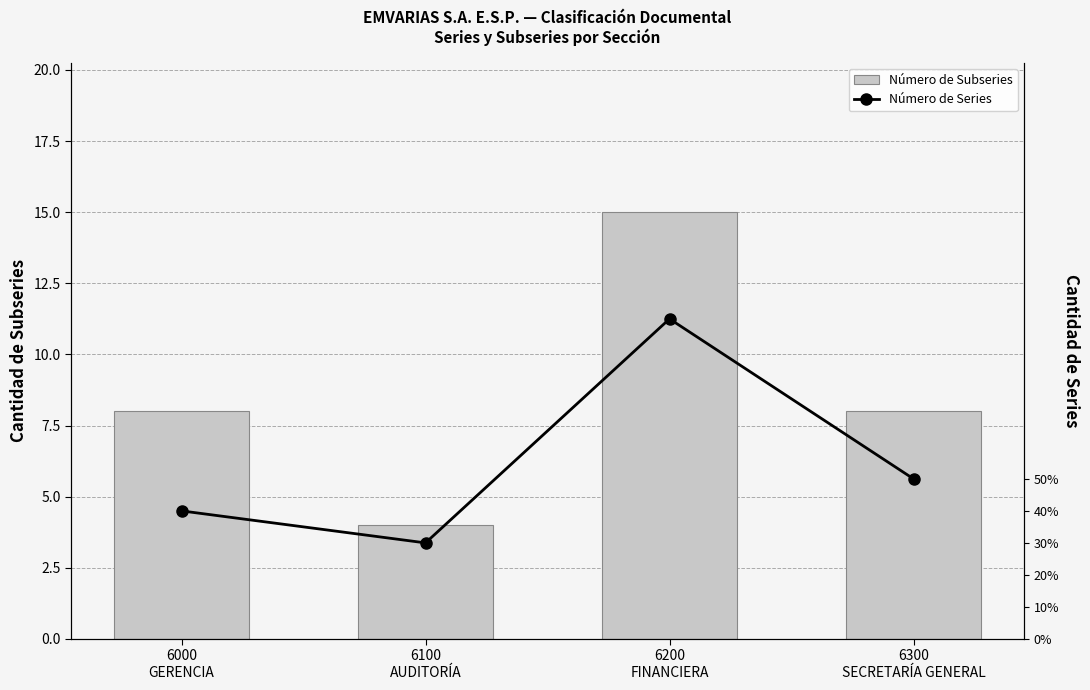

Is the value of Número de Subseries at 6100
AUDITORÍA greater than the value of Número de Series at 6000
GERENCIA?

No